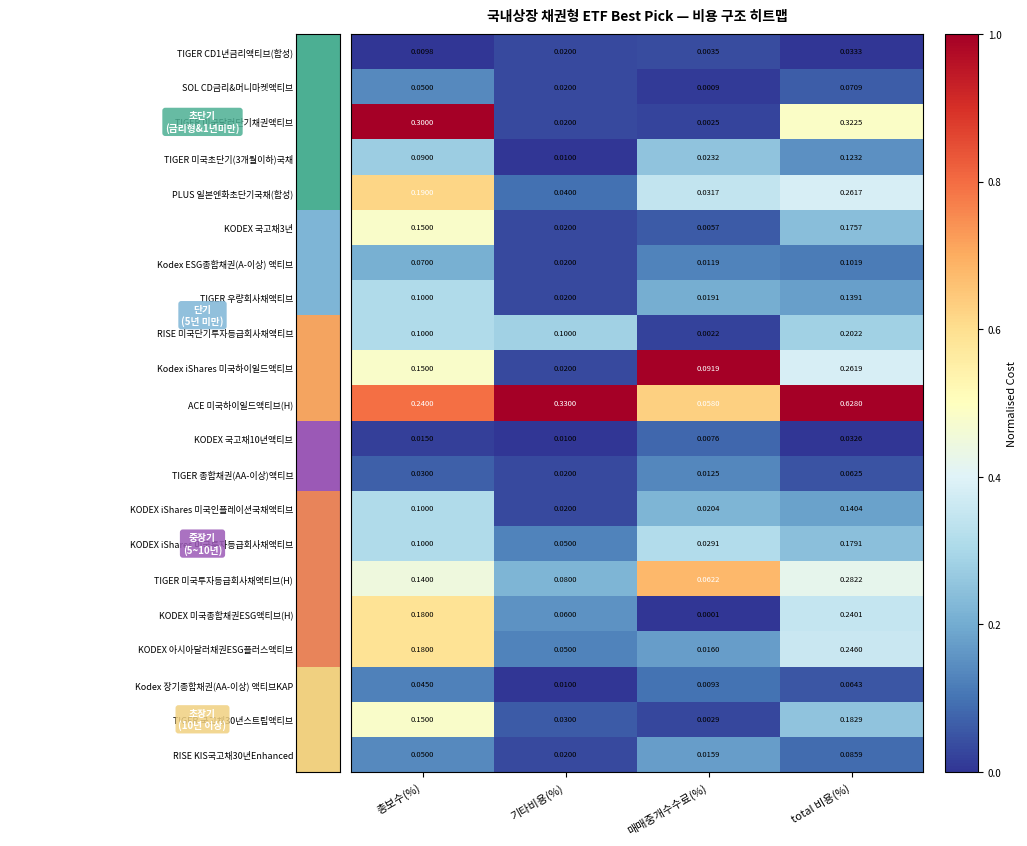

At which category is the sum across all series the highest?

total 비용(%)